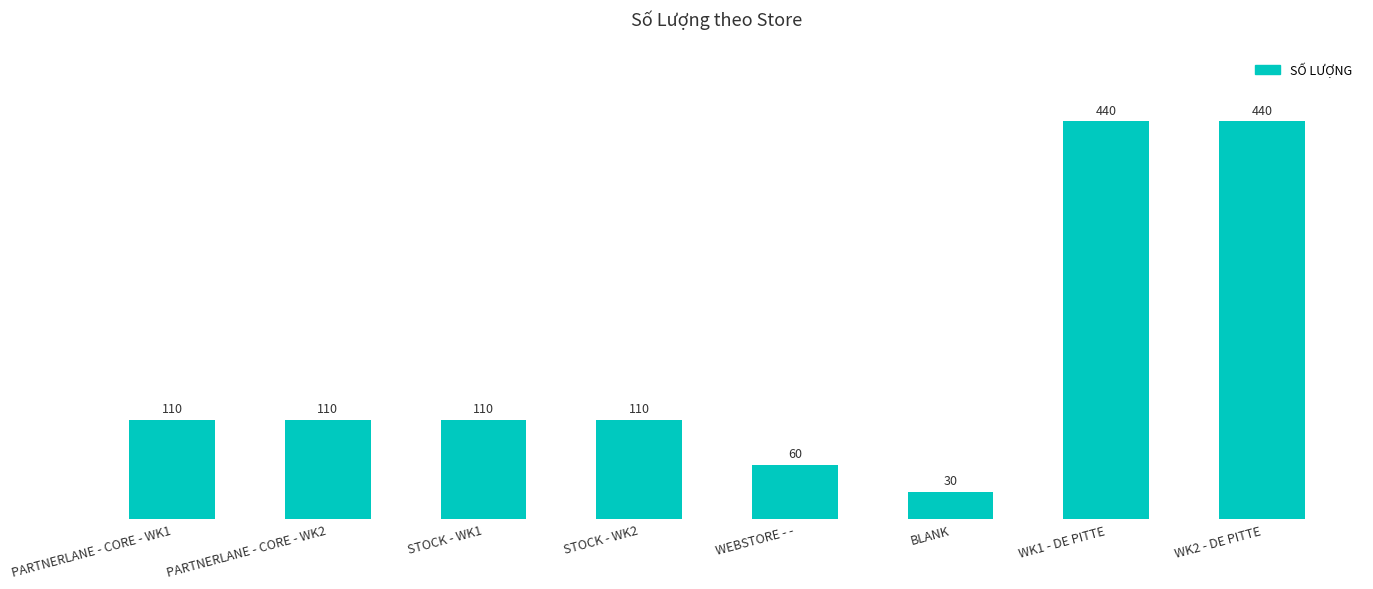

What is the change in value from STOCK - WK2 to WK2 - DE PITTE?

+330